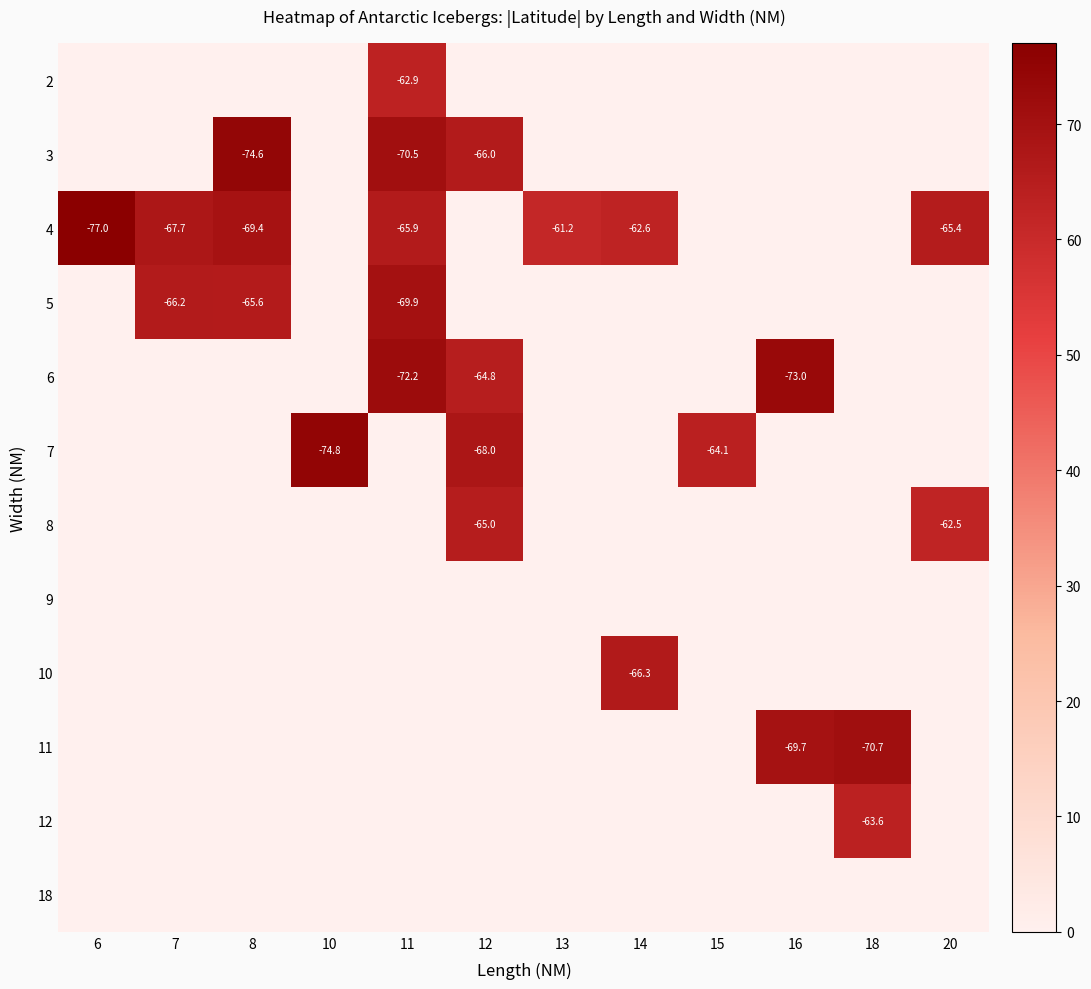

At which label is 6 closest to 36?

12